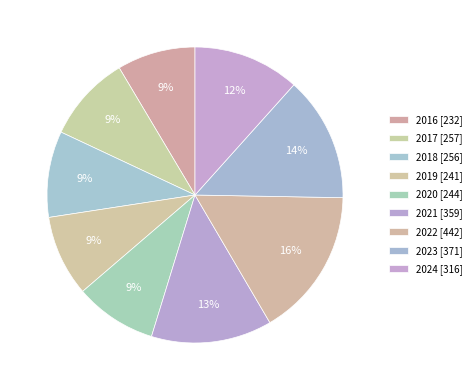

How many segments does this pie chart have?

9